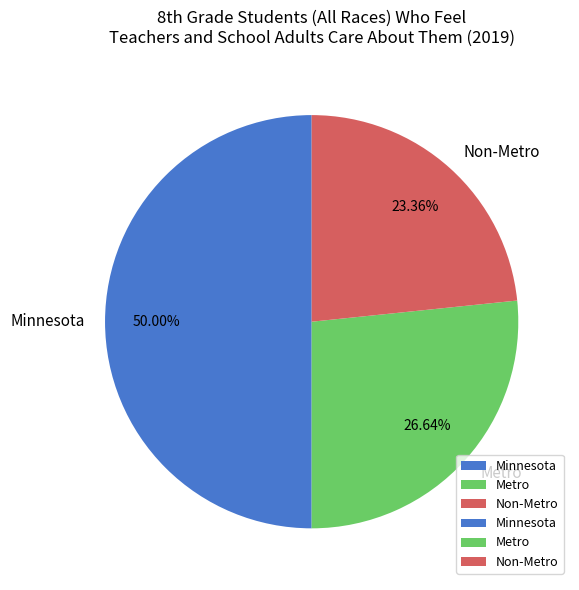

What percentage is the Minnesota slice, to the nearest percent?

50%